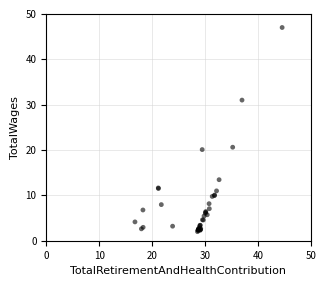

What Y value in the scatter plot is closest to 24?

20.6